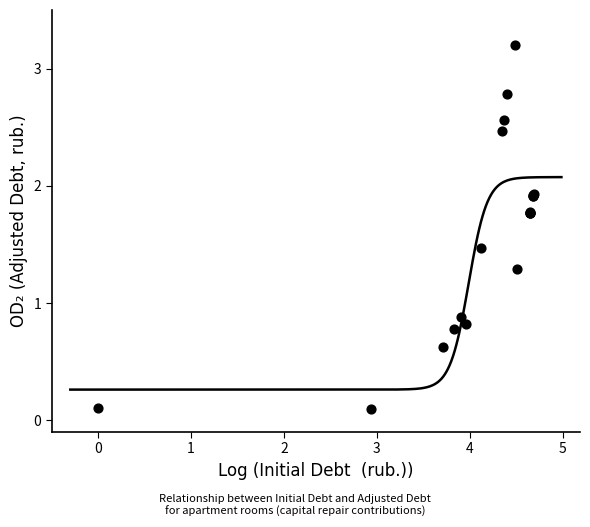

What Y value in the scatter plot is closest to 1?

0.9